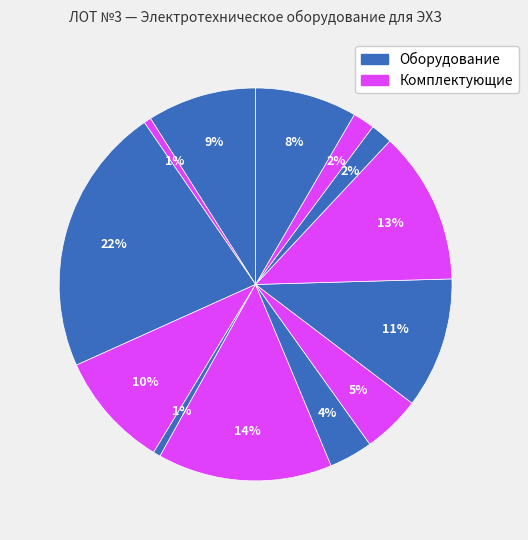

Count the number of slices in the pie.

13